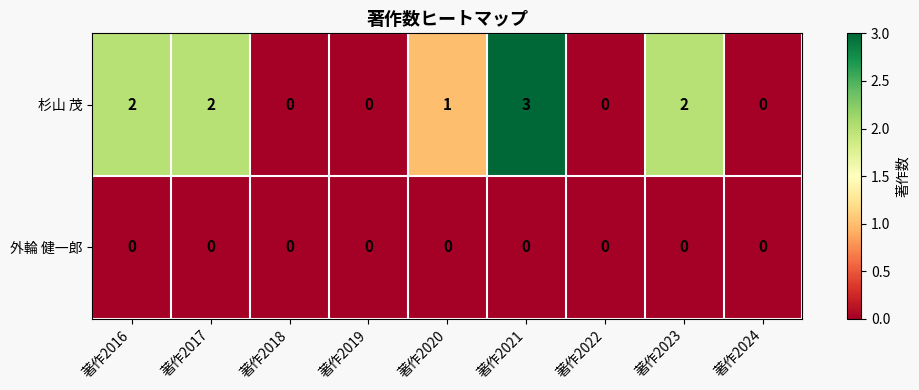

What is the greatest value displayed?

3